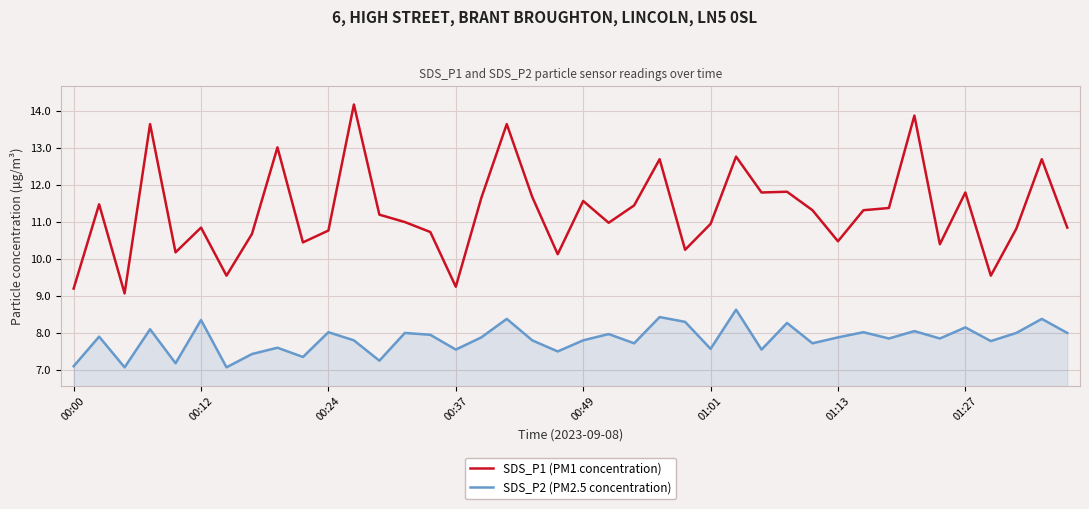

What is the minimum value for SDS_P1 (PM1 concentration)?

9.1